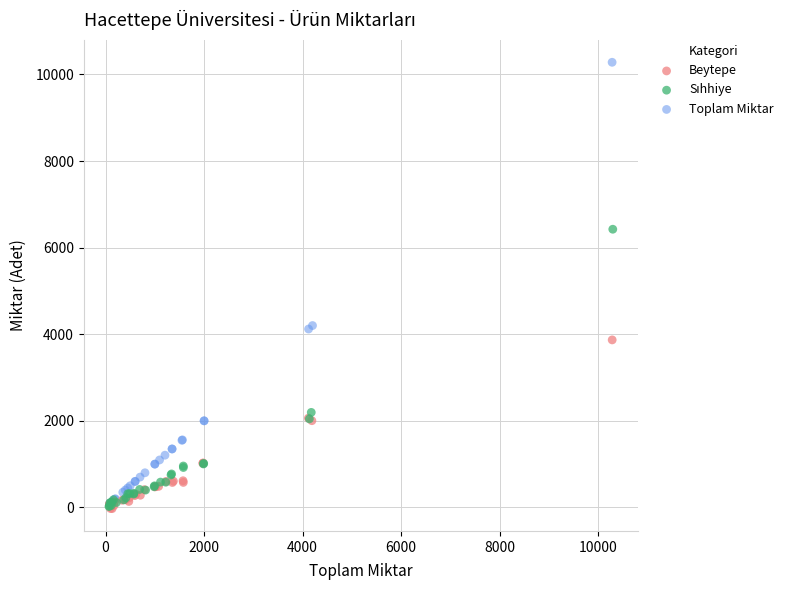

Which series has the widest spread of Y values?

Toplam Miktar